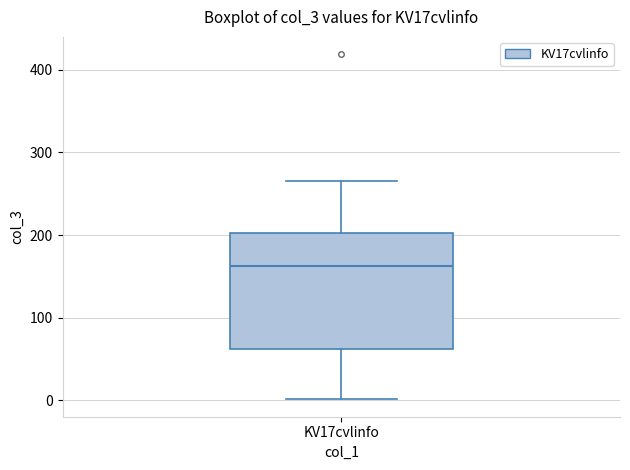

Transcribe this box plot: give where the median line is, the range the box spans, and where the two whiskers end, as read against the y-axis. The values are not printed on the chart, so give them approximately, as read against the axis.

median 160, box 60 to 200, whiskers 0 to 270